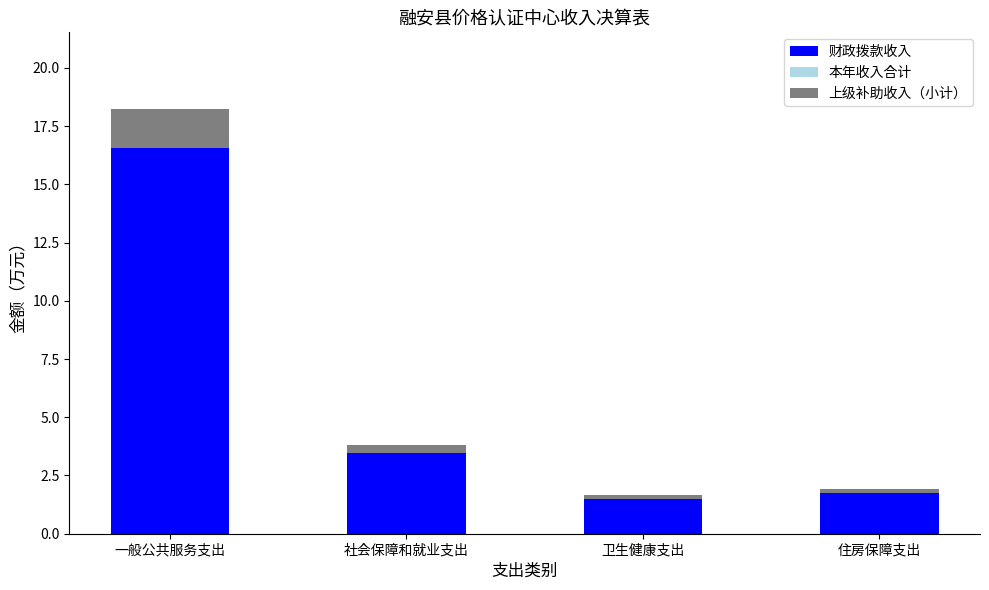

The value of 财政拨款收入 at 住房保障支出 is 3.1. True or false?

False